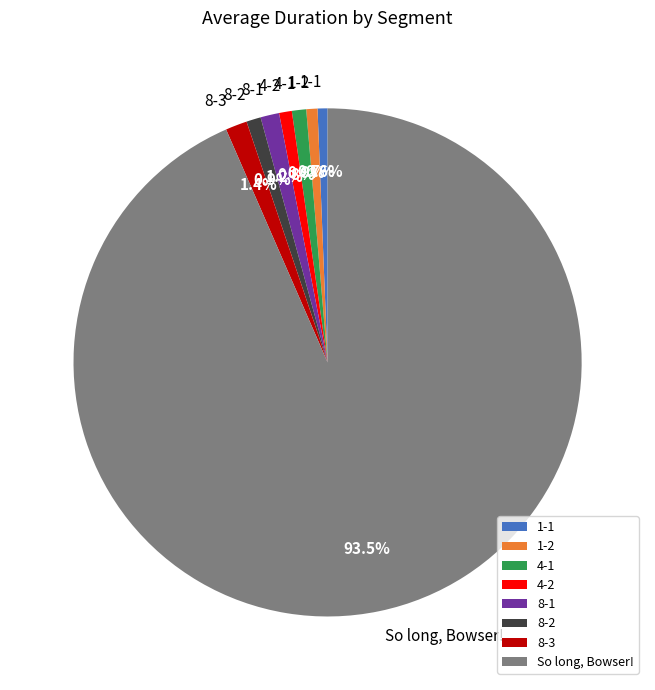

To the nearest percent, what is the average slice percentage?

12%